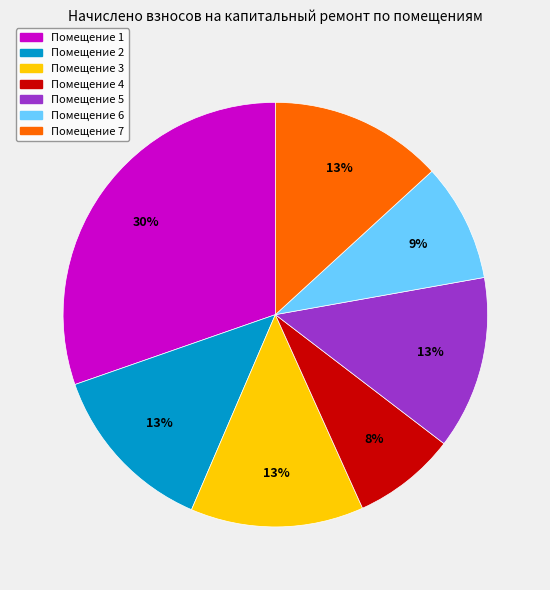

To the nearest percent, what is the average slice percentage?

14%